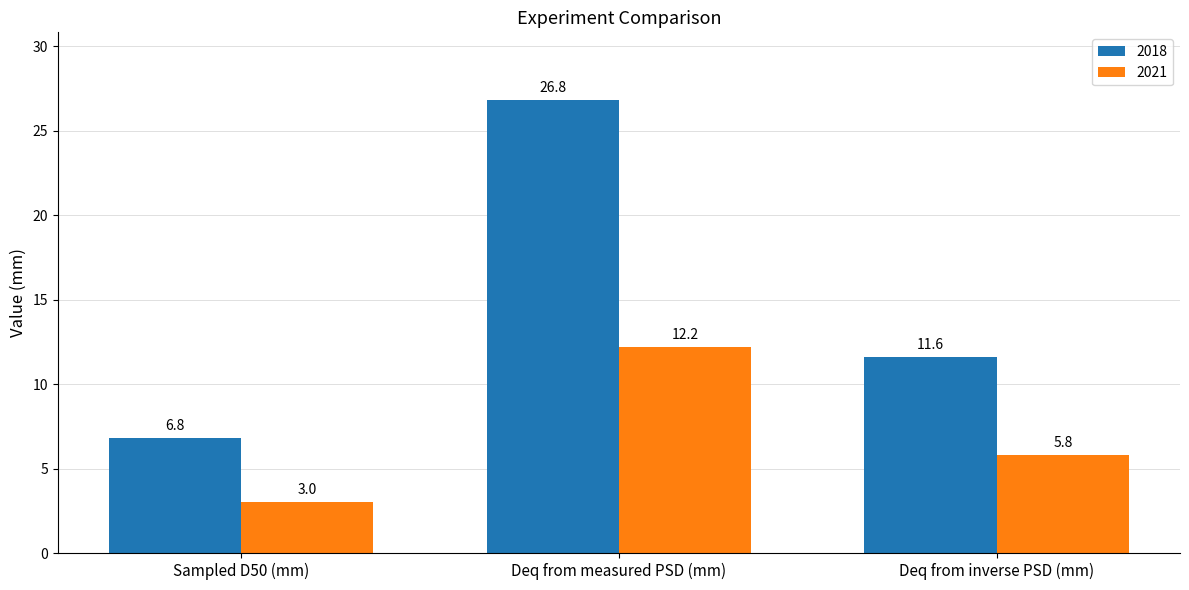

What is the label of the 1st bar from the right?

Deq from inverse PSD (mm)